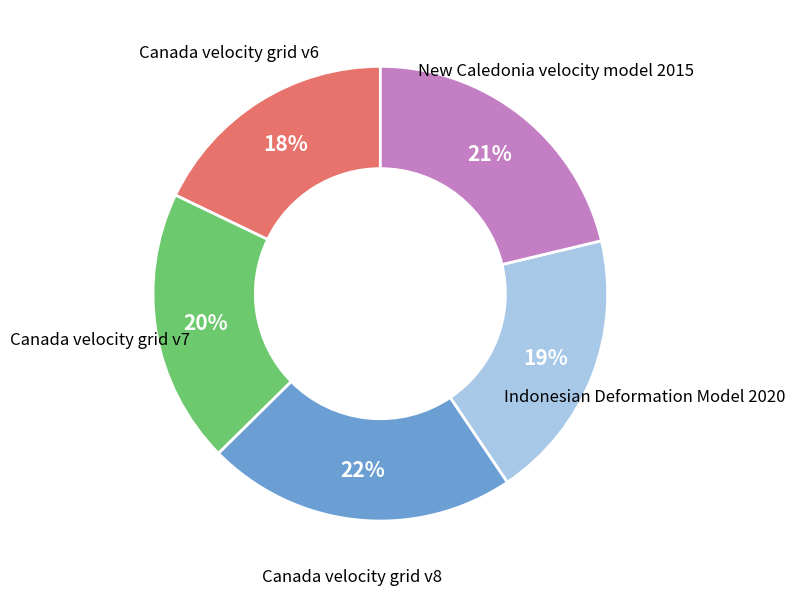

Which has a higher value, New Caledonia velocity model 2015 or Canada velocity grid v6?

New Caledonia velocity model 2015